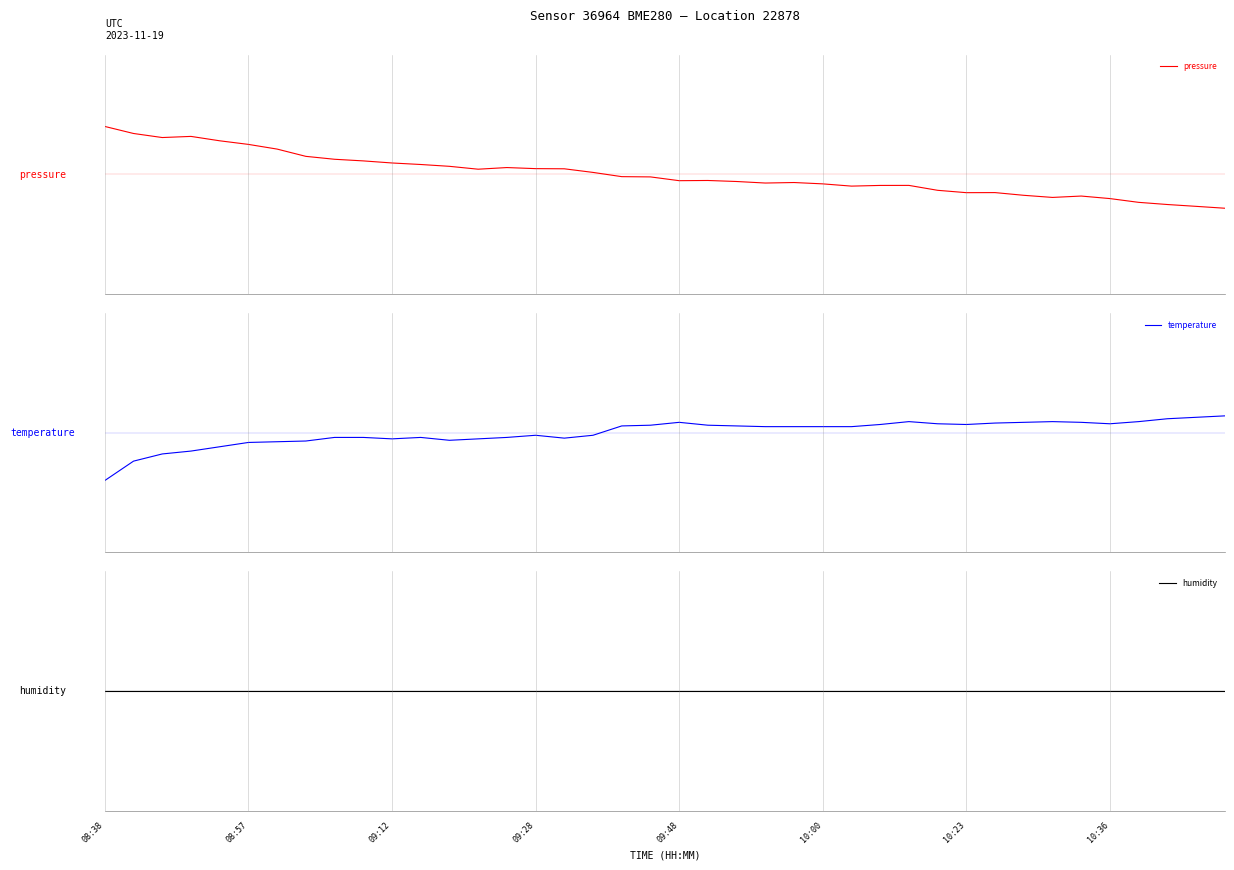

Which series has the largest range (max minus min)?

pressure